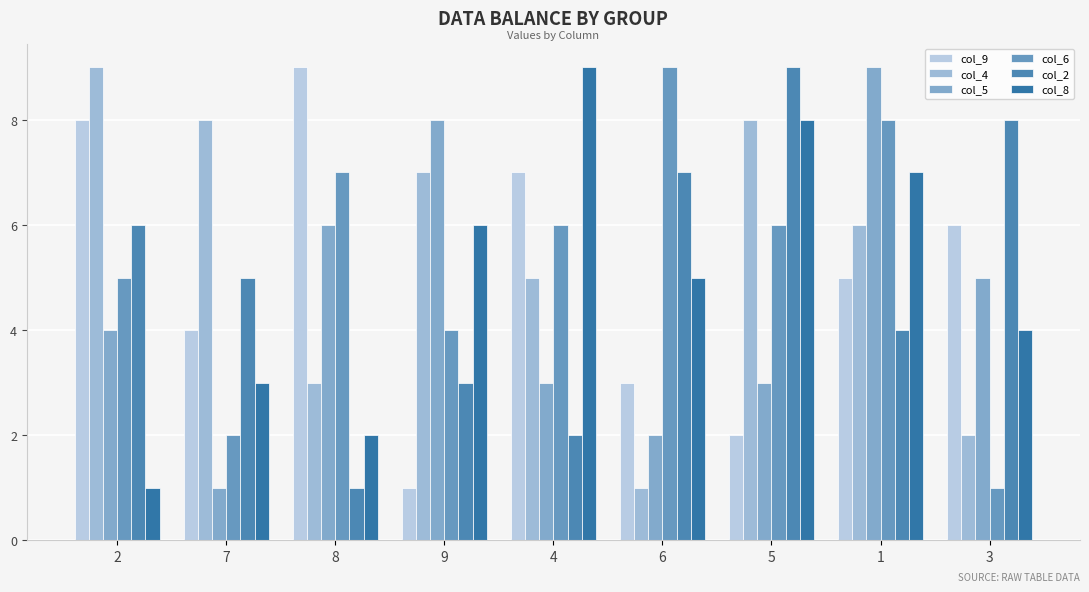

The col_5 series shows 3 at 5. True or false?

True